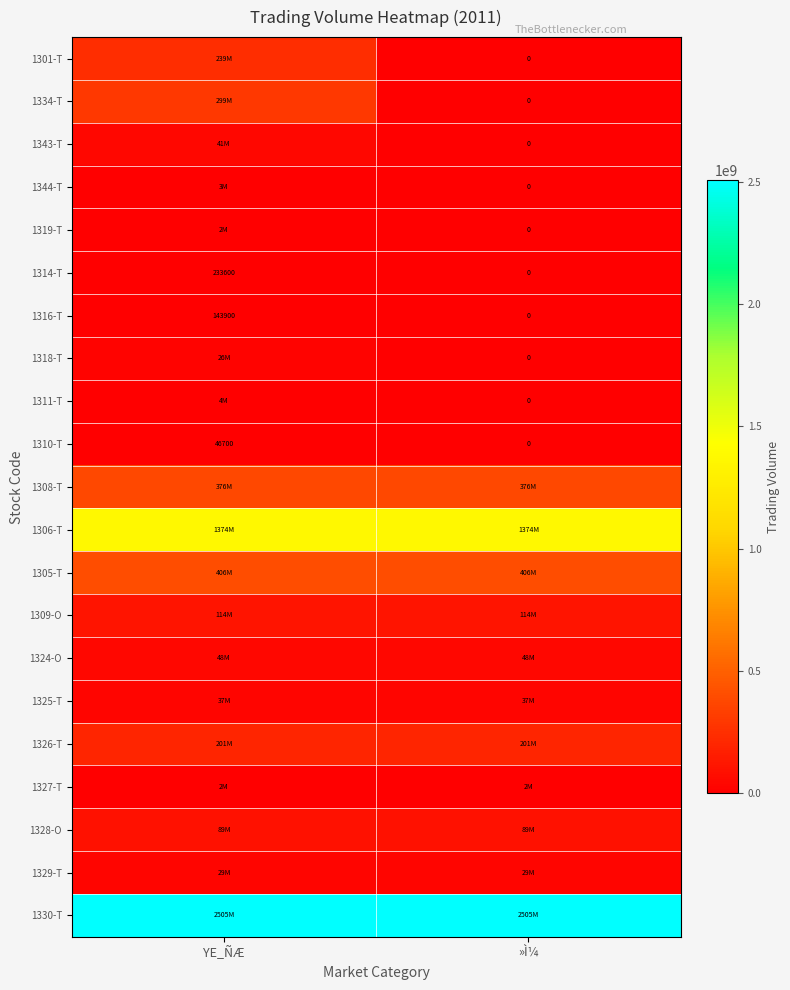

The value of 1310-T at YE_ÑÆ is 16410. True or false?

False